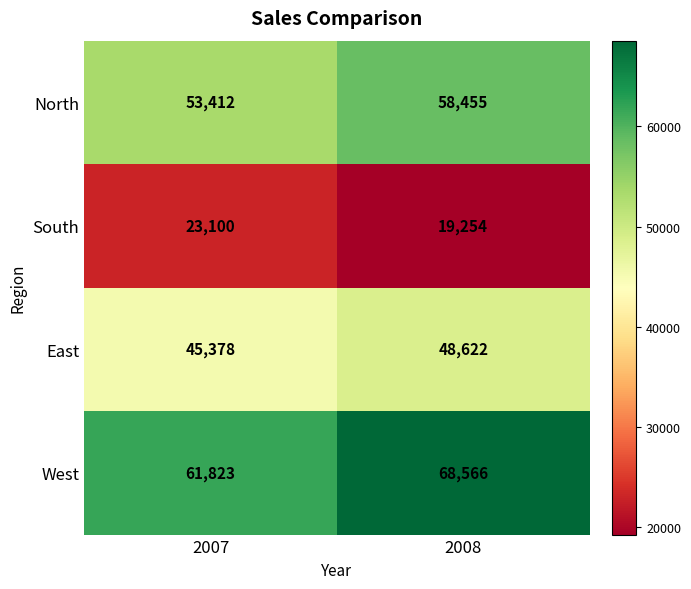

At how many categories does at least one series exceed 35719?

2